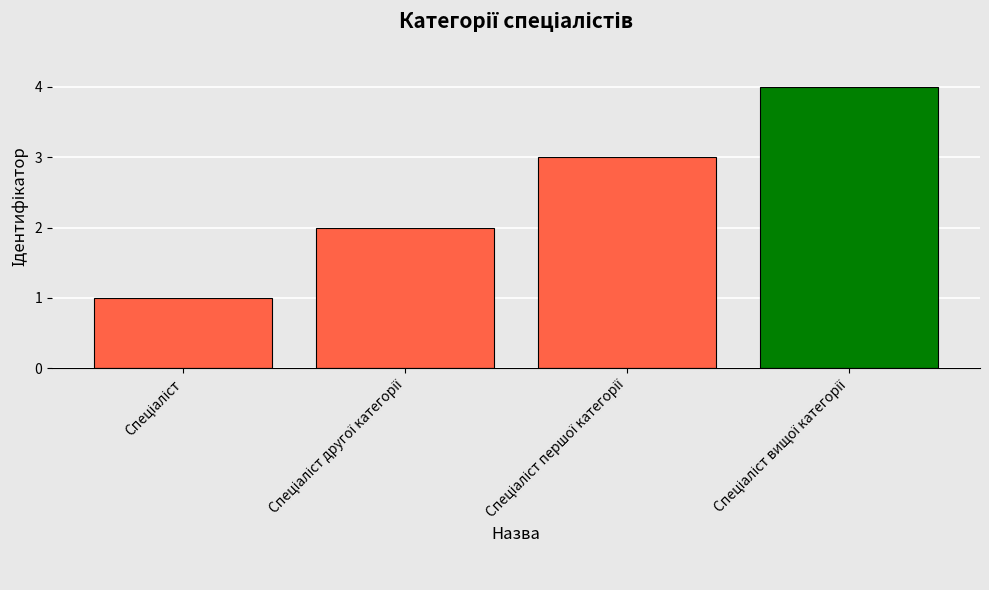

What is the maximum value shown in the chart?

4